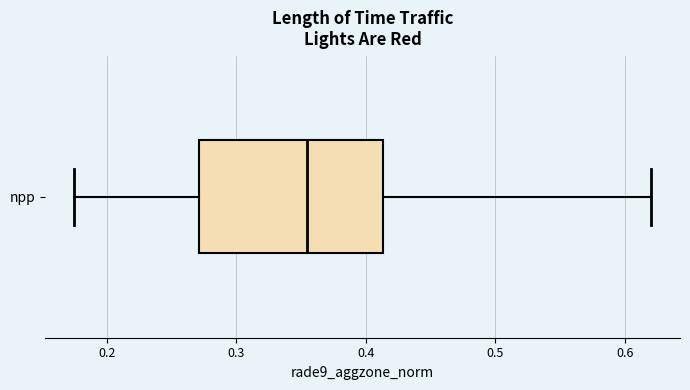

Read this box plot against the x-axis: the position of the median line, the range covered by the box, and the ends of both whiskers. The values are not printed on the chart, so give them approximately, as read against the axis.

median 0.35, box 0.27 to 0.41, whiskers 0.18 to 0.62